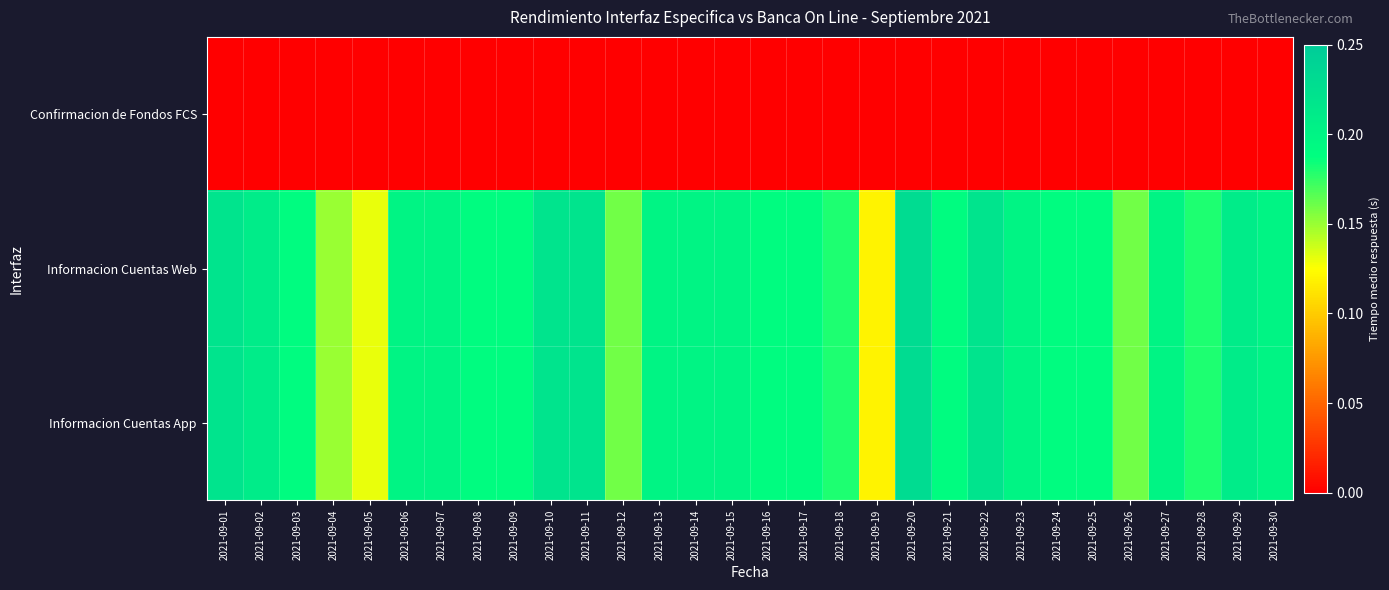

Which has a higher value, 2021-09-20 or 2021-09-30?

2021-09-20